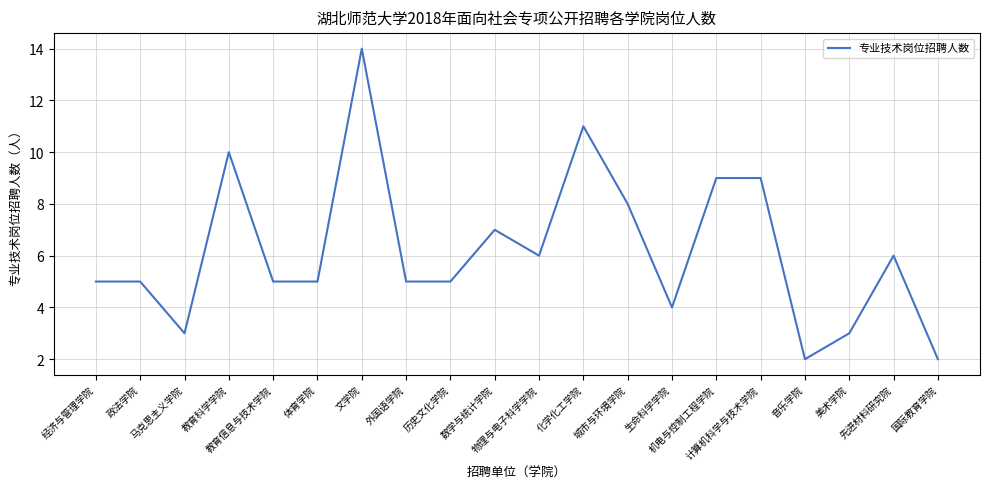

What is the maximum value shown in the chart?

14